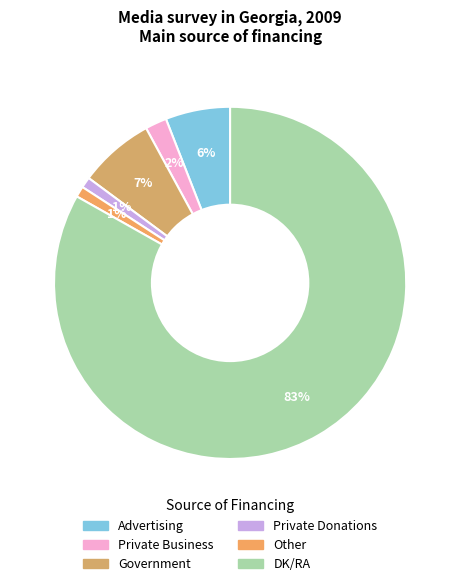

Count the number of slices in the pie.

6